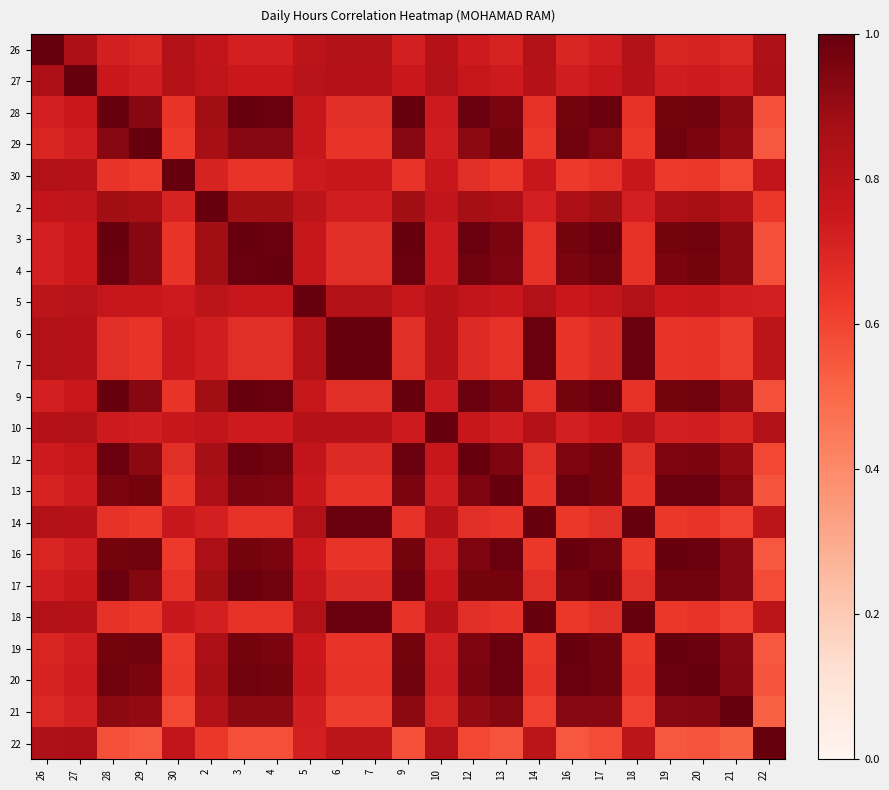

Reading left to right, list all the values displayed in this chart.

26: 26=1.0	27=0.8	28=0.7	29=0.7	30=0.8	2=0.8	3=0.7	4=0.7	5=0.8	6=0.8	7=0.8	9=0.7	10=0.8	12=0.7	13=0.7	14=0.8	16=0.7	17=0.7	18=0.8	19=0.7	20=0.7	21=0.7	22=0.8
27: 26=0.8	27=1.0	28=0.8	29=0.7	30=0.8	2=0.8	3=0.8	4=0.8	5=0.8	6=0.8	7=0.8	9=0.8	10=0.8	12=0.8	13=0.7	14=0.8	16=0.7	17=0.8	18=0.8	19=0.7	20=0.7	21=0.7	22=0.8
28: 26=0.7	27=0.8	28=1.0	29=0.9	30=0.7	2=0.9	3=1.0	4=1.0	5=0.8	6=0.7	7=0.7	9=1.0	10=0.7	12=1.0	13=1.0	14=0.7	16=1.0	17=1.0	18=0.7	19=1.0	20=1.0	21=0.9	22=0.6
29: 26=0.7	27=0.7	28=0.9	29=1.0	30=0.6	2=0.9	3=0.9	4=0.9	5=0.8	6=0.7	7=0.7	9=0.9	10=0.7	12=0.9	13=1.0	14=0.6	16=1.0	17=0.9	18=0.6	19=1.0	20=1.0	21=0.9	22=0.6
30: 26=0.8	27=0.8	28=0.7	29=0.6	30=1.0	2=0.7	3=0.7	4=0.7	5=0.7	6=0.8	7=0.8	9=0.7	10=0.8	12=0.7	13=0.6	14=0.8	16=0.6	17=0.7	18=0.8	19=0.6	20=0.6	21=0.6	22=0.8
2: 26=0.8	27=0.8	28=0.9	29=0.9	30=0.7	2=1.0	3=0.9	4=0.9	5=0.8	6=0.7	7=0.7	9=0.9	10=0.8	12=0.9	13=0.8	14=0.7	16=0.8	17=0.9	18=0.7	19=0.8	20=0.9	21=0.8	22=0.6
3: 26=0.7	27=0.8	28=1.0	29=0.9	30=0.7	2=0.9	3=1.0	4=1.0	5=0.8	6=0.7	7=0.7	9=1.0	10=0.7	12=1.0	13=1.0	14=0.7	16=1.0	17=1.0	18=0.7	19=1.0	20=1.0	21=0.9	22=0.6
4: 26=0.7	27=0.8	28=1.0	29=0.9	30=0.7	2=0.9	3=1.0	4=1.0	5=0.8	6=0.7	7=0.7	9=1.0	10=0.7	12=1.0	13=0.9	14=0.7	16=1.0	17=1.0	18=0.7	19=1.0	20=1.0	21=0.9	22=0.6
5: 26=0.8	27=0.8	28=0.8	29=0.8	30=0.7	2=0.8	3=0.8	4=0.8	5=1.0	6=0.8	7=0.8	9=0.8	10=0.8	12=0.8	13=0.8	14=0.8	16=0.8	17=0.8	18=0.8	19=0.8	20=0.8	21=0.7	22=0.7
6: 26=0.8	27=0.8	28=0.7	29=0.7	30=0.8	2=0.7	3=0.7	4=0.7	5=0.8	6=1.0	7=1.0	9=0.7	10=0.8	12=0.7	13=0.7	14=1.0	16=0.7	17=0.7	18=1.0	19=0.7	20=0.7	21=0.6	22=0.8
7: 26=0.8	27=0.8	28=0.7	29=0.7	30=0.8	2=0.7	3=0.7	4=0.7	5=0.8	6=1.0	7=1.0	9=0.7	10=0.8	12=0.7	13=0.7	14=1.0	16=0.7	17=0.7	18=1.0	19=0.7	20=0.7	21=0.6	22=0.8
9: 26=0.7	27=0.8	28=1.0	29=0.9	30=0.7	2=0.9	3=1.0	4=1.0	5=0.8	6=0.7	7=0.7	9=1.0	10=0.7	12=1.0	13=1.0	14=0.7	16=1.0	17=1.0	18=0.7	19=1.0	20=1.0	21=0.9	22=0.6
10: 26=0.8	27=0.8	28=0.7	29=0.7	30=0.8	2=0.8	3=0.7	4=0.7	5=0.8	6=0.8	7=0.8	9=0.7	10=1.0	12=0.8	13=0.7	14=0.8	16=0.7	17=0.8	18=0.8	19=0.7	20=0.7	21=0.7	22=0.8
12: 26=0.7	27=0.8	28=1.0	29=0.9	30=0.7	2=0.9	3=1.0	4=1.0	5=0.8	6=0.7	7=0.7	9=1.0	10=0.8	12=1.0	13=0.9	14=0.7	16=0.9	17=1.0	18=0.7	19=0.9	20=1.0	21=0.9	22=0.6
13: 26=0.7	27=0.7	28=1.0	29=1.0	30=0.6	2=0.8	3=1.0	4=0.9	5=0.8	6=0.7	7=0.7	9=1.0	10=0.7	12=0.9	13=1.0	14=0.7	16=1.0	17=1.0	18=0.7	19=1.0	20=1.0	21=0.9	22=0.6
14: 26=0.8	27=0.8	28=0.7	29=0.6	30=0.8	2=0.7	3=0.7	4=0.7	5=0.8	6=1.0	7=1.0	9=0.7	10=0.8	12=0.7	13=0.7	14=1.0	16=0.6	17=0.7	18=1.0	19=0.6	20=0.7	21=0.6	22=0.8
16: 26=0.7	27=0.7	28=1.0	29=1.0	30=0.6	2=0.8	3=1.0	4=1.0	5=0.8	6=0.7	7=0.7	9=1.0	10=0.7	12=0.9	13=1.0	14=0.6	16=1.0	17=1.0	18=0.6	19=1.0	20=1.0	21=0.9	22=0.6
17: 26=0.7	27=0.8	28=1.0	29=0.9	30=0.7	2=0.9	3=1.0	4=1.0	5=0.8	6=0.7	7=0.7	9=1.0	10=0.8	12=1.0	13=1.0	14=0.7	16=1.0	17=1.0	18=0.7	19=1.0	20=1.0	21=0.9	22=0.6
18: 26=0.8	27=0.8	28=0.7	29=0.6	30=0.8	2=0.7	3=0.7	4=0.7	5=0.8	6=1.0	7=1.0	9=0.7	10=0.8	12=0.7	13=0.7	14=1.0	16=0.6	17=0.7	18=1.0	19=0.6	20=0.7	21=0.6	22=0.8
19: 26=0.7	27=0.7	28=1.0	29=1.0	30=0.6	2=0.8	3=1.0	4=1.0	5=0.8	6=0.7	7=0.7	9=1.0	10=0.7	12=0.9	13=1.0	14=0.6	16=1.0	17=1.0	18=0.6	19=1.0	20=1.0	21=0.9	22=0.6
20: 26=0.7	27=0.7	28=1.0	29=1.0	30=0.6	2=0.9	3=1.0	4=1.0	5=0.8	6=0.7	7=0.7	9=1.0	10=0.7	12=1.0	13=1.0	14=0.7	16=1.0	17=1.0	18=0.7	19=1.0	20=1.0	21=0.9	22=0.6
21: 26=0.7	27=0.7	28=0.9	29=0.9	30=0.6	2=0.8	3=0.9	4=0.9	5=0.7	6=0.6	7=0.6	9=0.9	10=0.7	12=0.9	13=0.9	14=0.6	16=0.9	17=0.9	18=0.6	19=0.9	20=0.9	21=1.0	22=0.5
22: 26=0.8	27=0.8	28=0.6	29=0.6	30=0.8	2=0.6	3=0.6	4=0.6	5=0.7	6=0.8	7=0.8	9=0.6	10=0.8	12=0.6	13=0.6	14=0.8	16=0.6	17=0.6	18=0.8	19=0.6	20=0.6	21=0.5	22=1.0